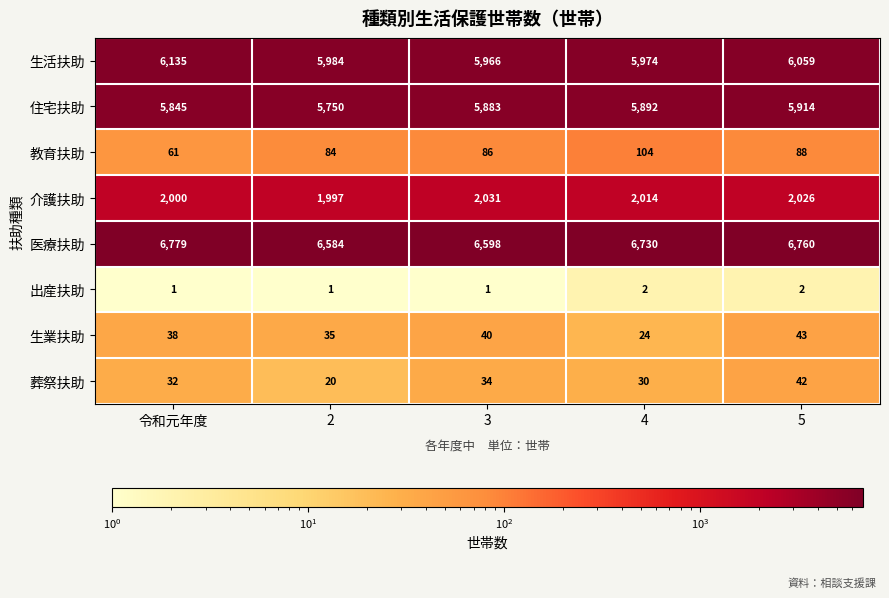

What is the greatest value displayed?

6779